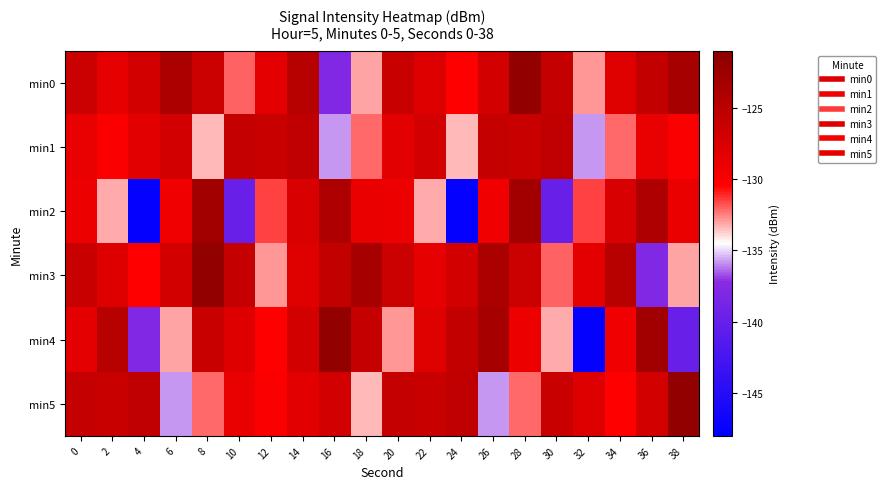

Which category has the highest value across all series?

28